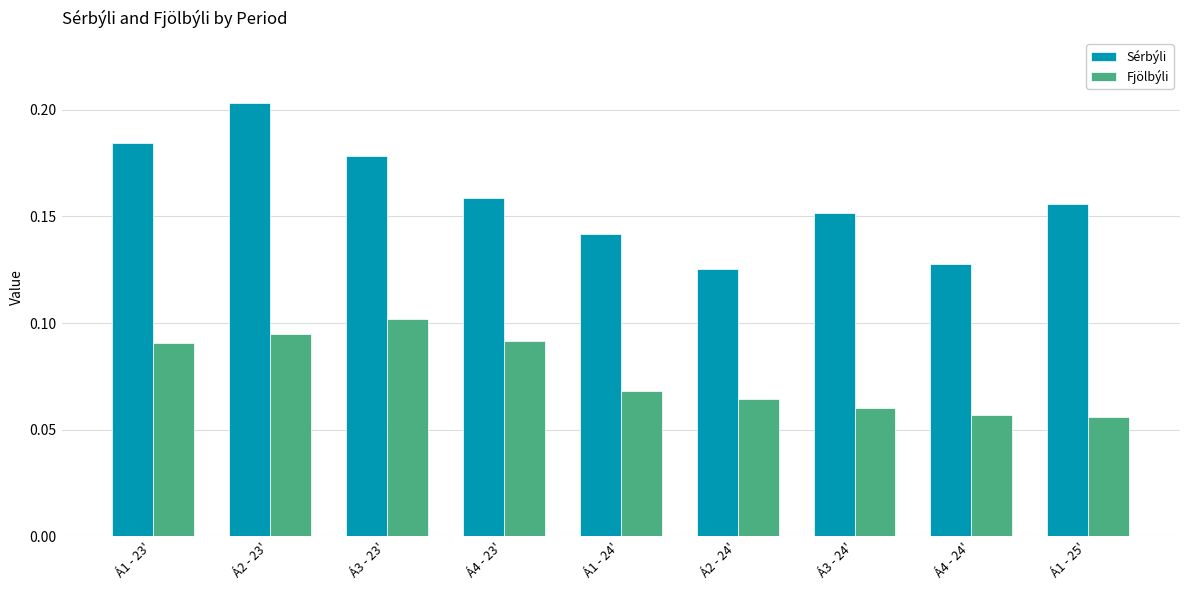

How many Fjölbýli values are between 0 and 1?

9